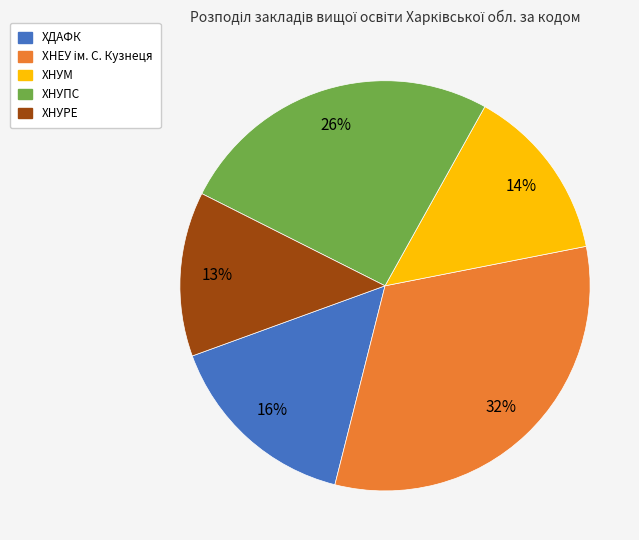

The ХДАФК slice represents 16% of the pie. True or false?

True